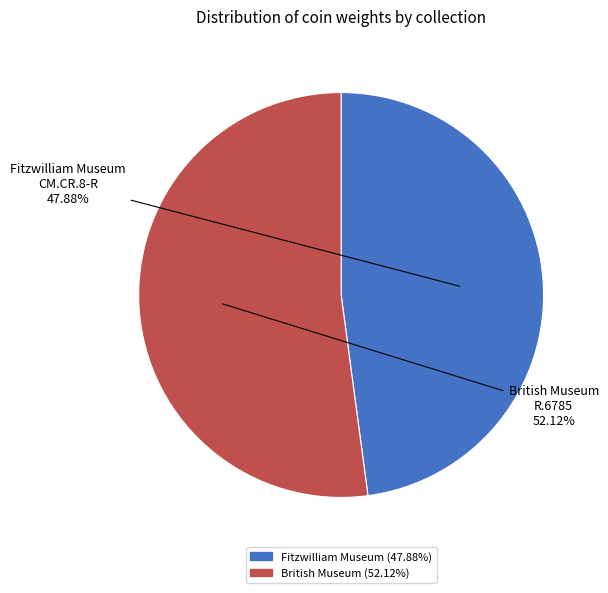

Is there a majority slice in this chart?

Yes